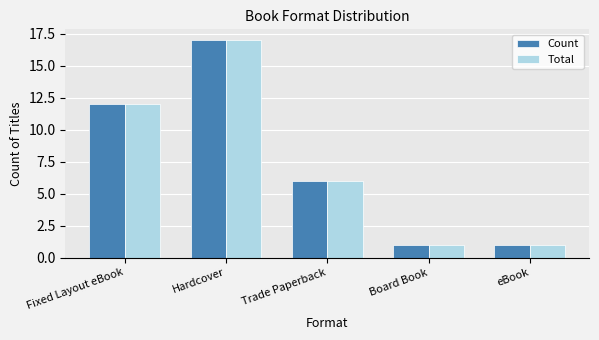

At which category is the sum across all series the highest?

Hardcover